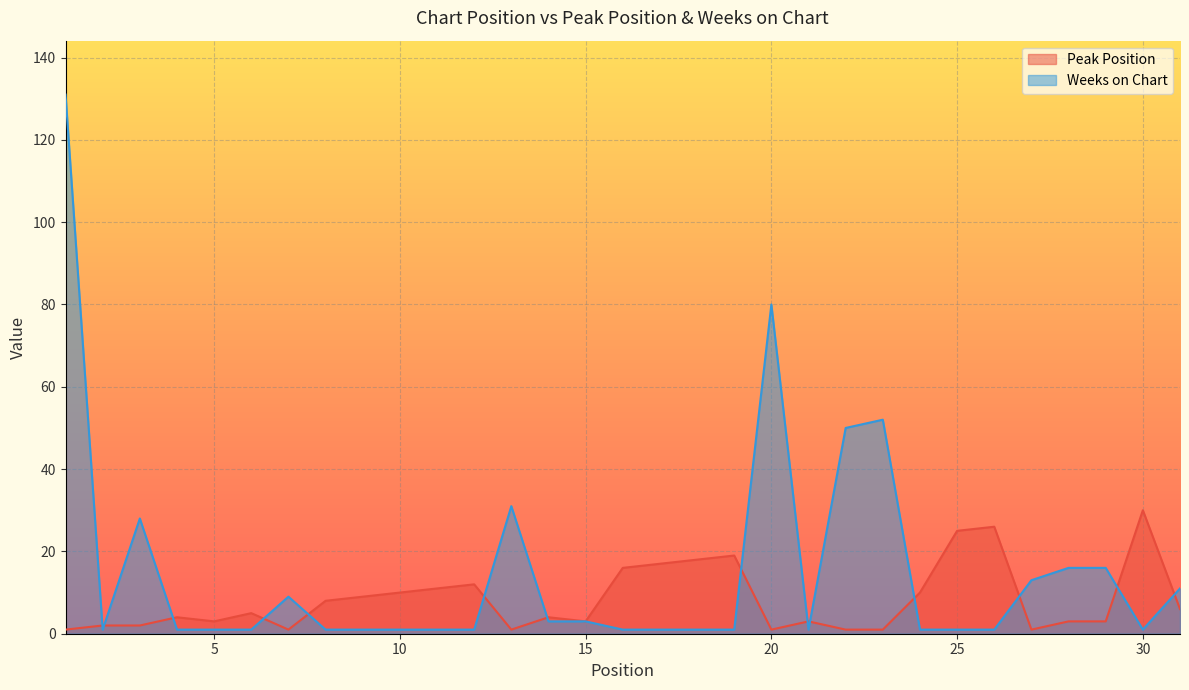

List the series in order of their overall mean, highest first.

Weeks on Chart, Peak Position